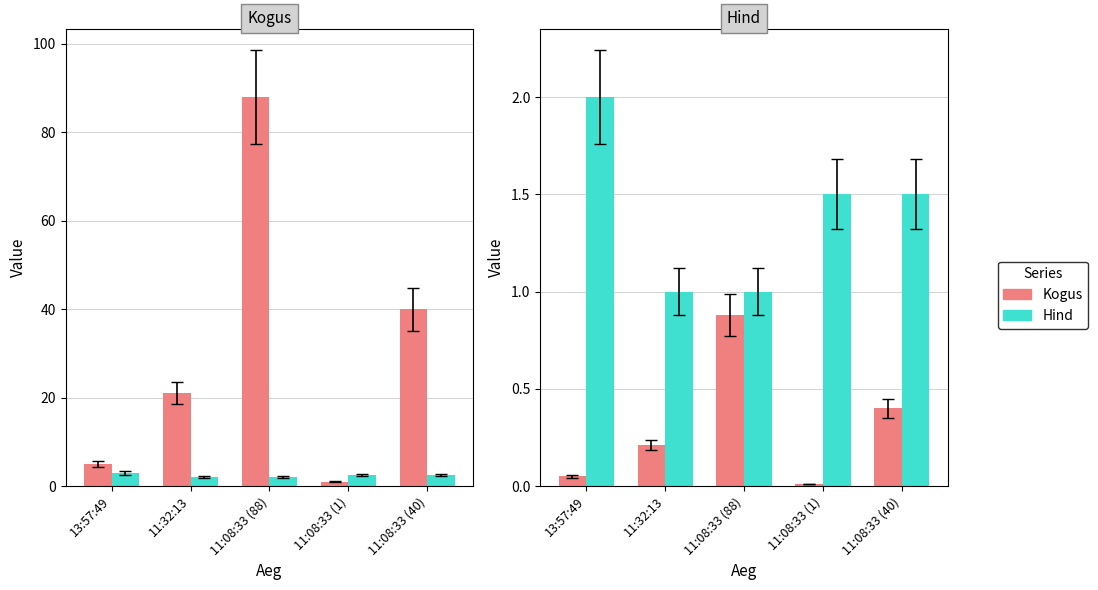

What is the value of the Hind bar at the 5th from the left?

1.5